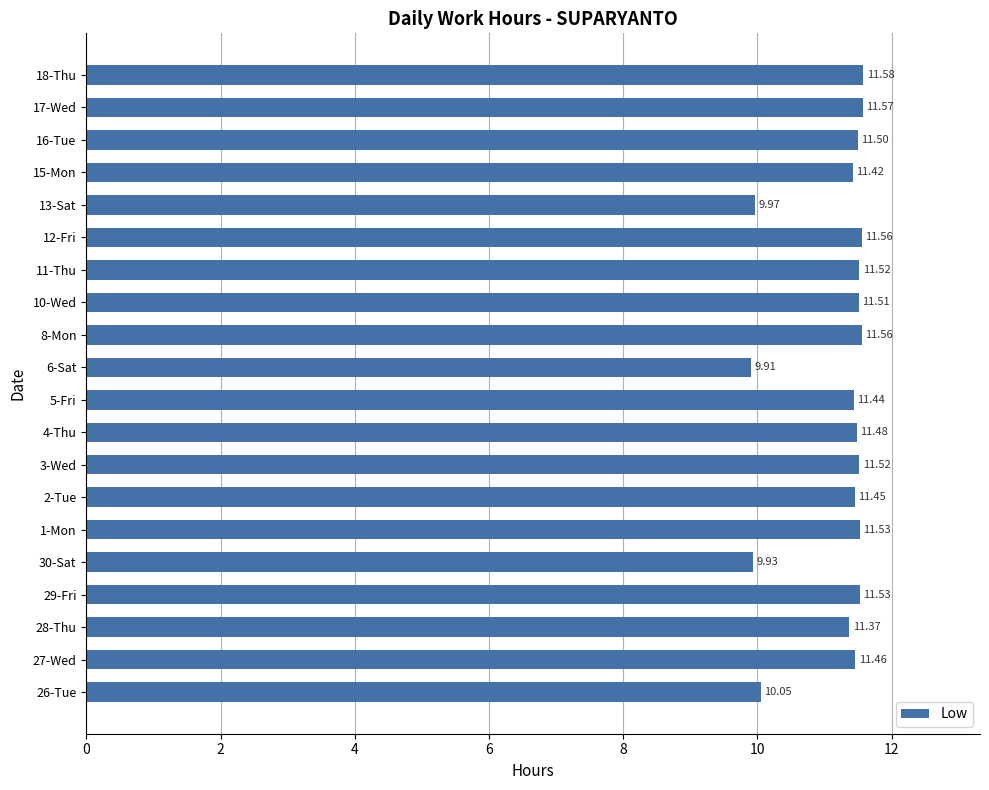

What is the sum of all values?

223.9